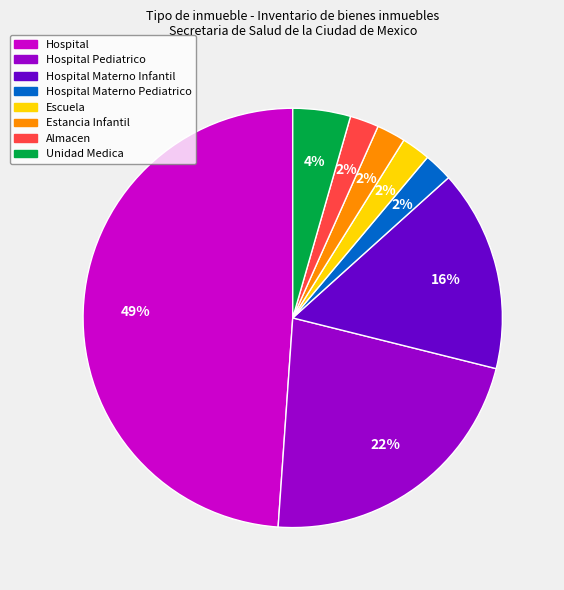

Is Hospital the majority of the pie?

No